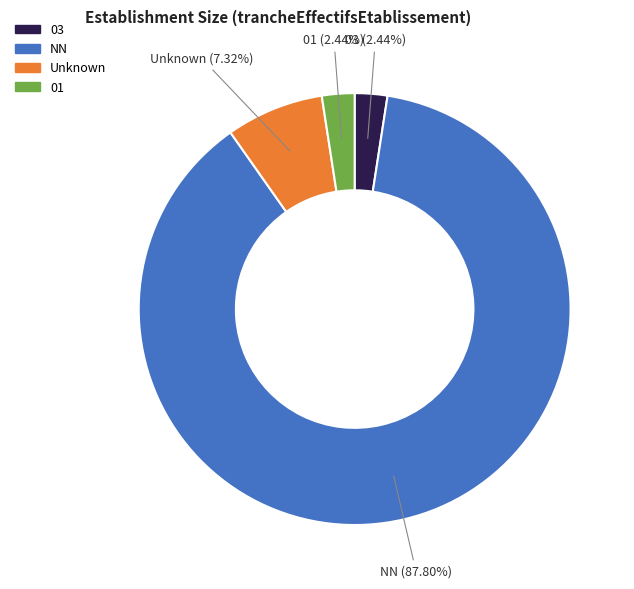

Is there any slice that represents more than half of the pie?

Yes